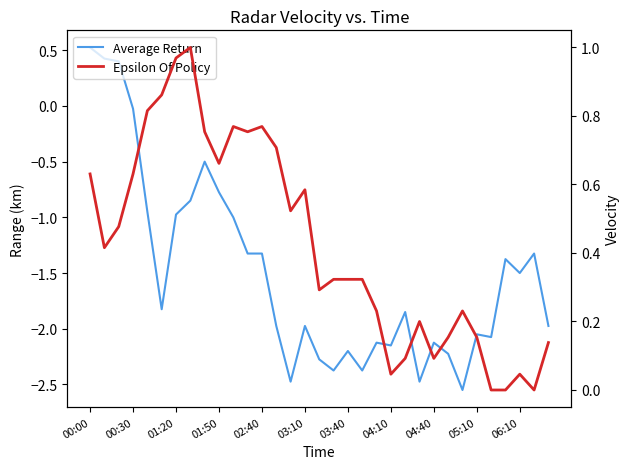

What is the average value of the Epsilon Of Policy series?

0.4